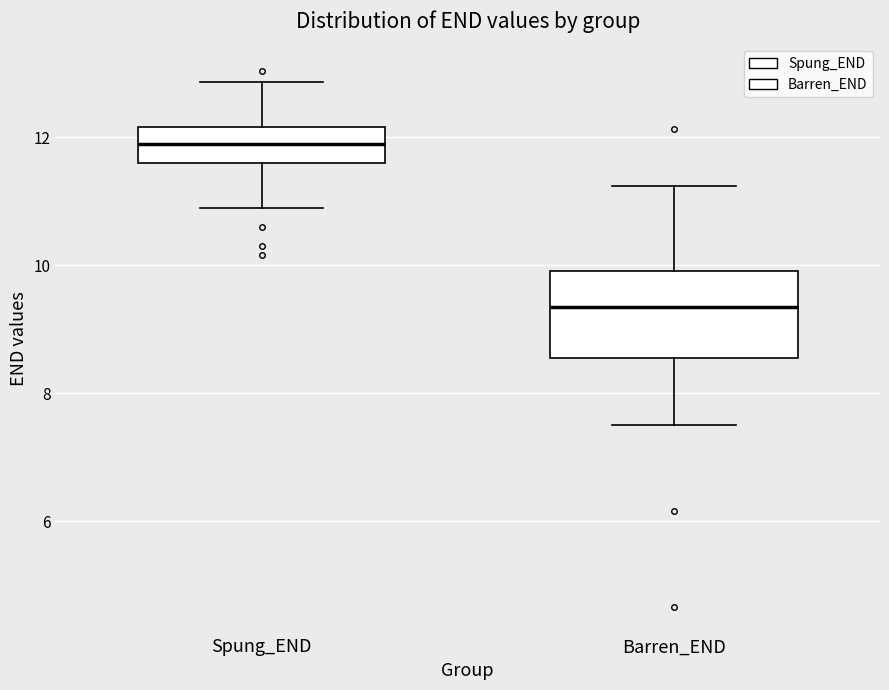

Reading left to right, transcribe this box plot: for each box, give where its median line is, the range the box spans, and where its two whiskers end, as read against the y-axis. The values are not printed on the chart, so give them approximately, as read against the axis.

Spung_END: median 12.0, box 11.6 to 12.2, whiskers 11.0 to 12.8
Barren_END: median 9.4, box 8.6 to 10.0, whiskers 7.6 to 11.2